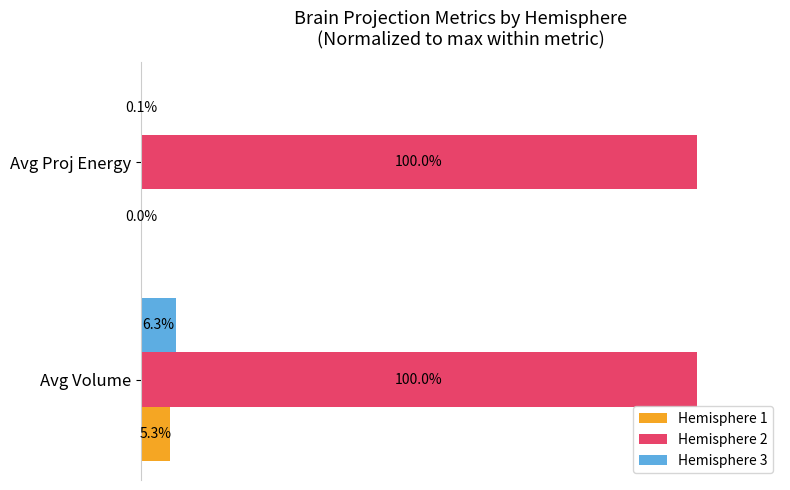

Which series changed the most between Avg Volume and Avg Proj Energy?

Hemisphere 3